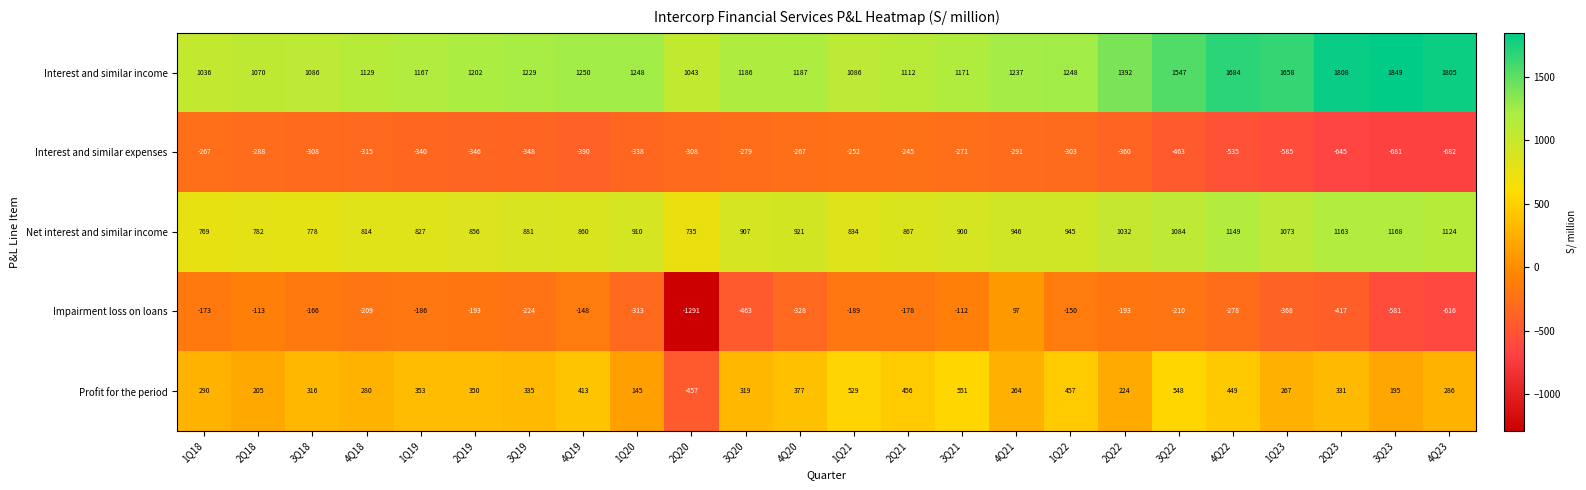

Is it true that Interest and similar expenses equals -245 at 2Q21?

True